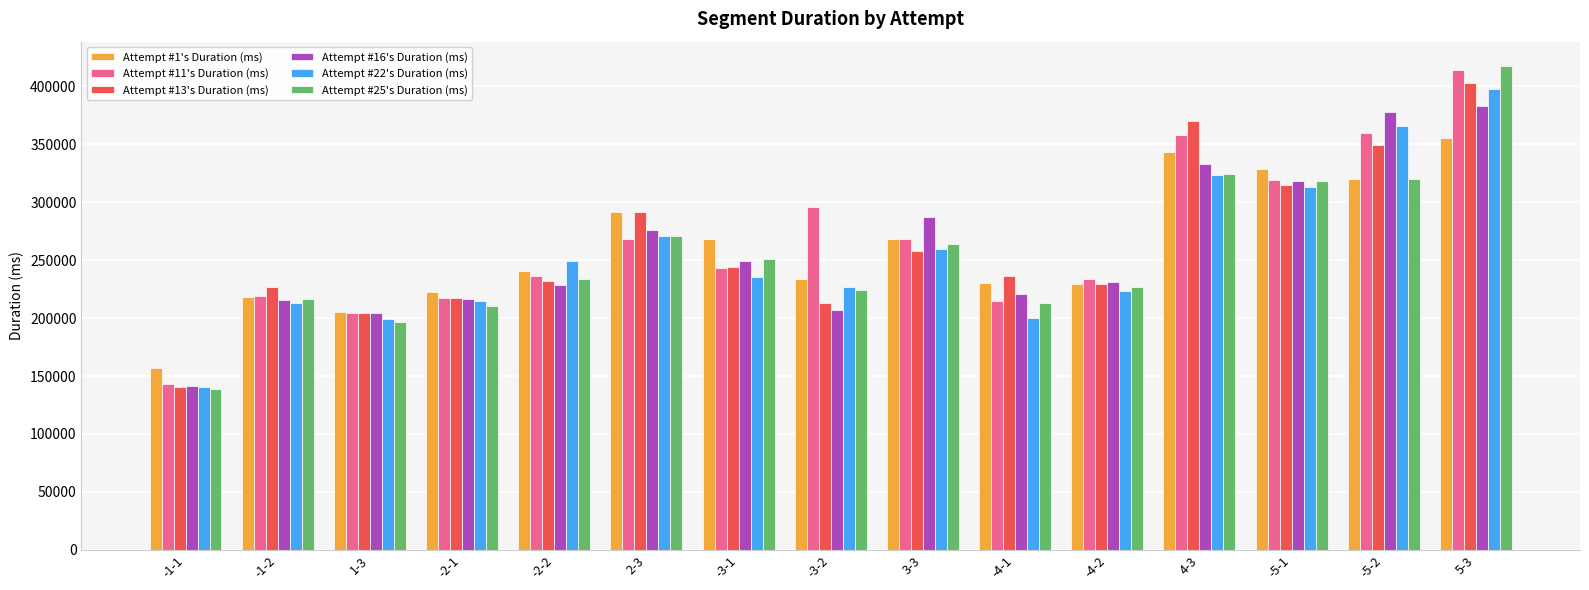

At which category is the sum across all series the highest?

5-3